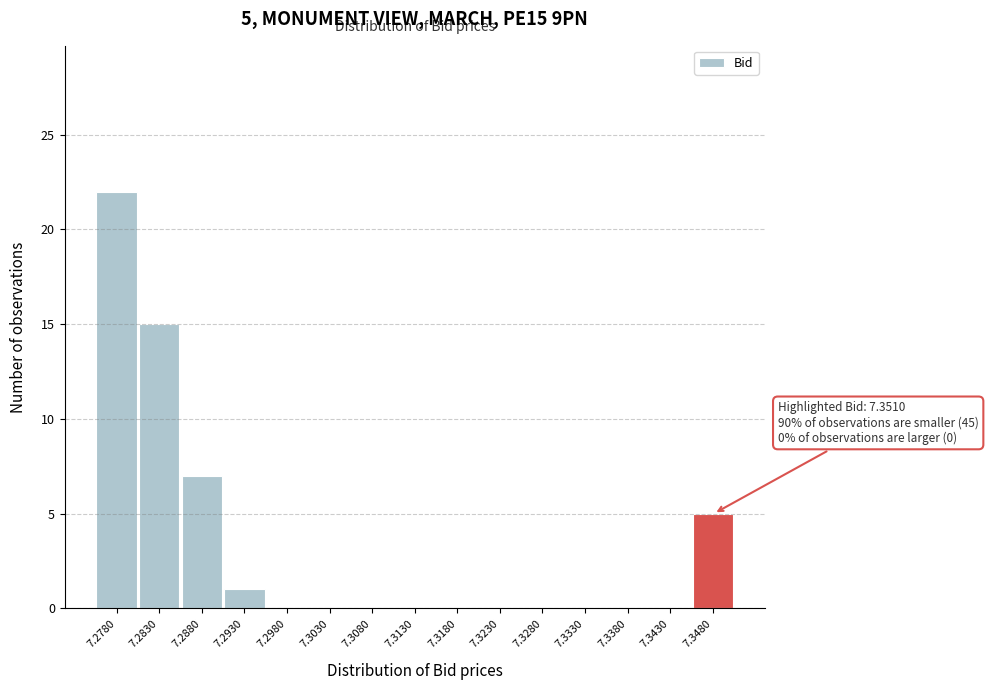

Reading right to left, transcribe all the data shown in this chart.

7.3480=5	7.3430=0	7.3380=0	7.3330=0	7.3280=0	7.3230=0	7.3180=0	7.3130=0	7.3080=0	7.3030=0	7.2980=0	7.2930=1	7.2880=7	7.2830=15	7.2780=22